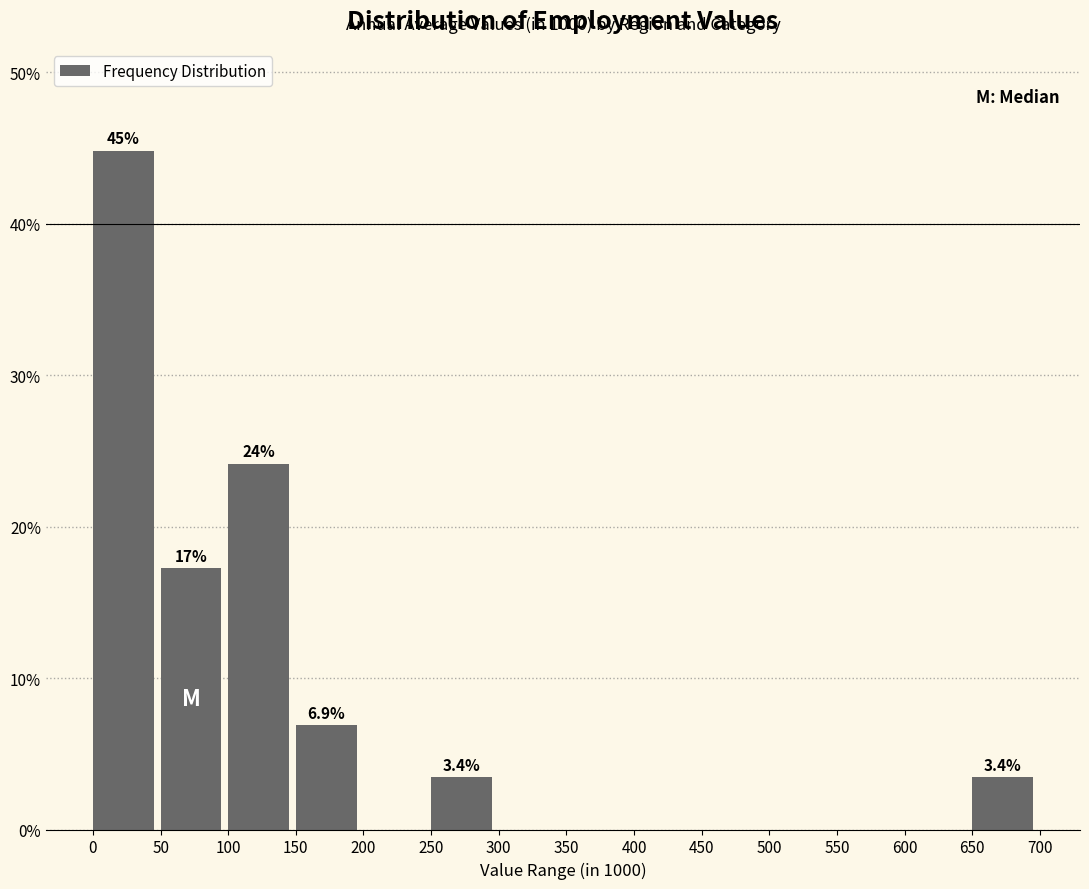

Which range on the x-axis has the tallest bar?

0 to 50